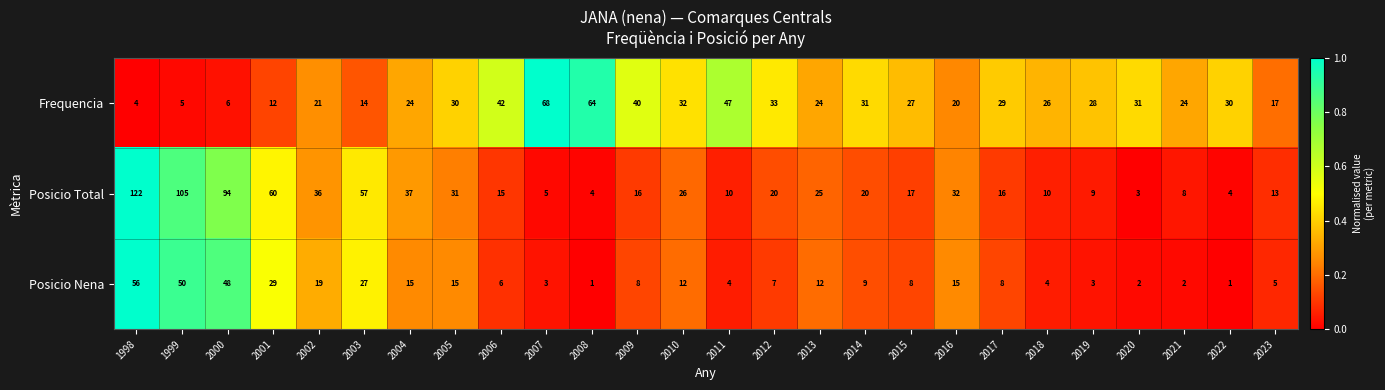

Which series has the largest range (max minus min)?

Posicio Total